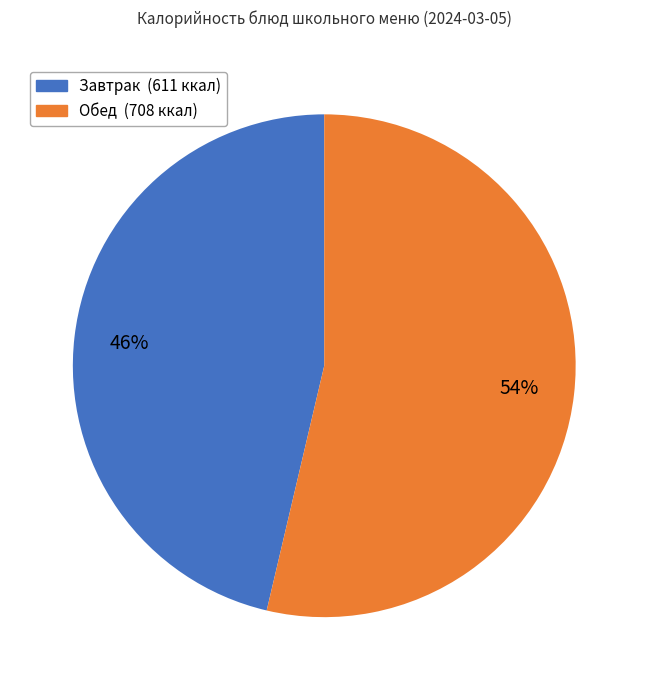

To the nearest percent, what is the average slice percentage?

50%